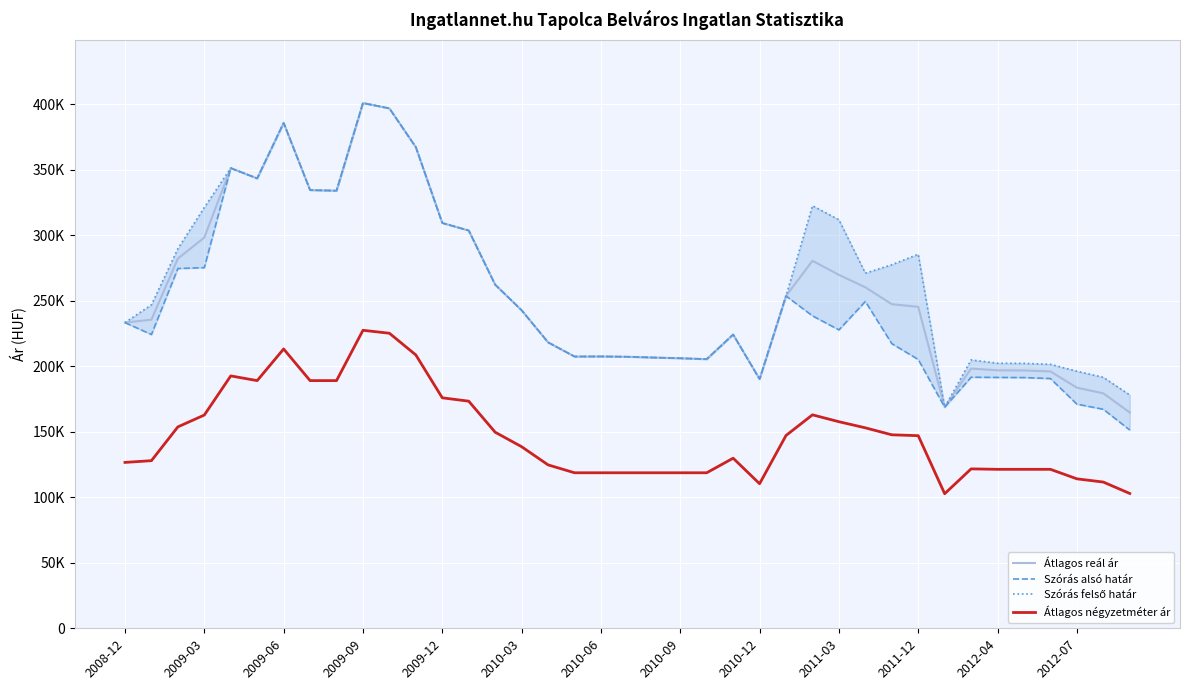

The Átlagos reál ár series shows 64747 at 16. True or false?

False